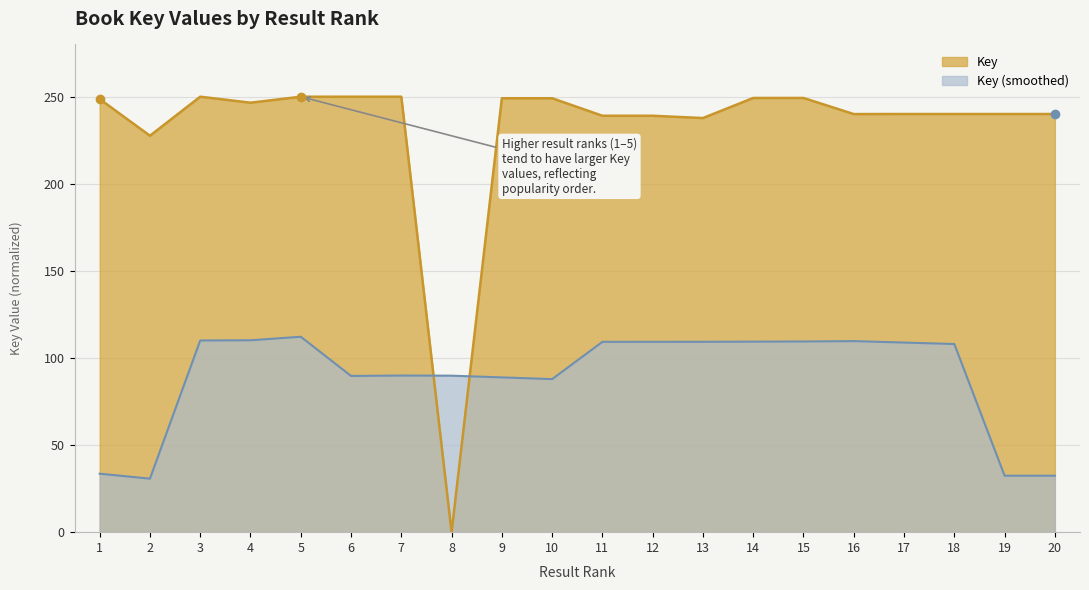

Which series has the widest spread of values?

Key (line)